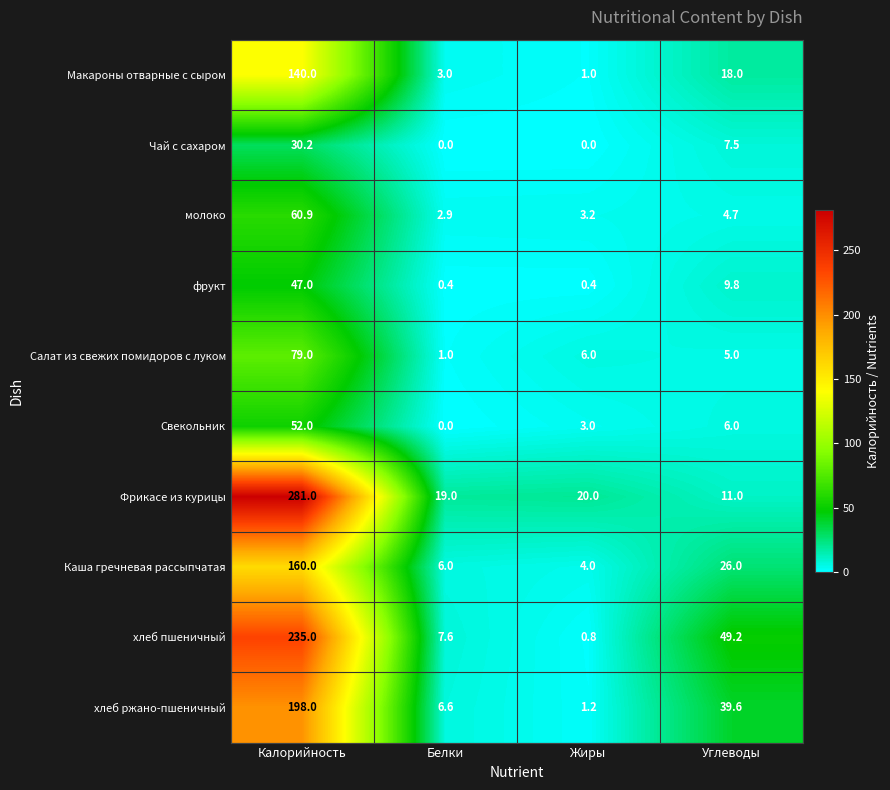

How many data points does each series have?

4